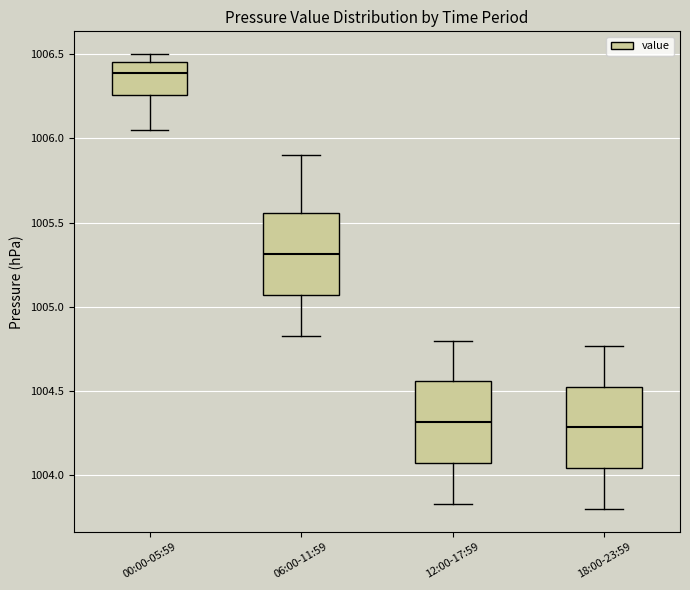

Which box's median line is the highest?

00:00-05:59